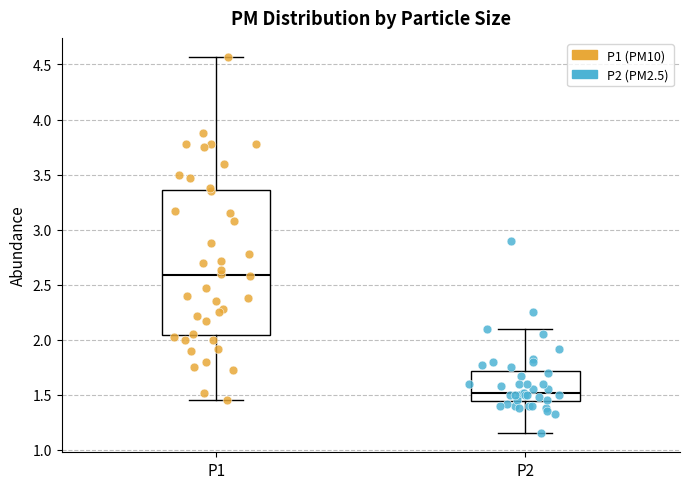

Which box is the tallest, from its lower edge to its upper edge?

P1